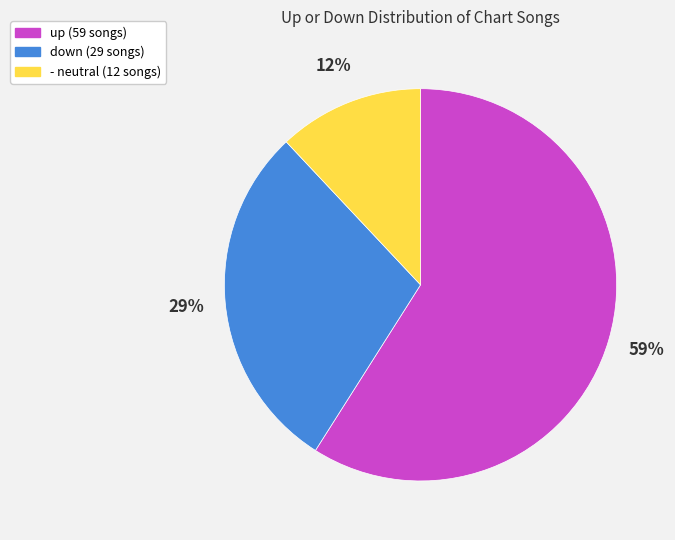

Is up the majority of the pie?

Yes